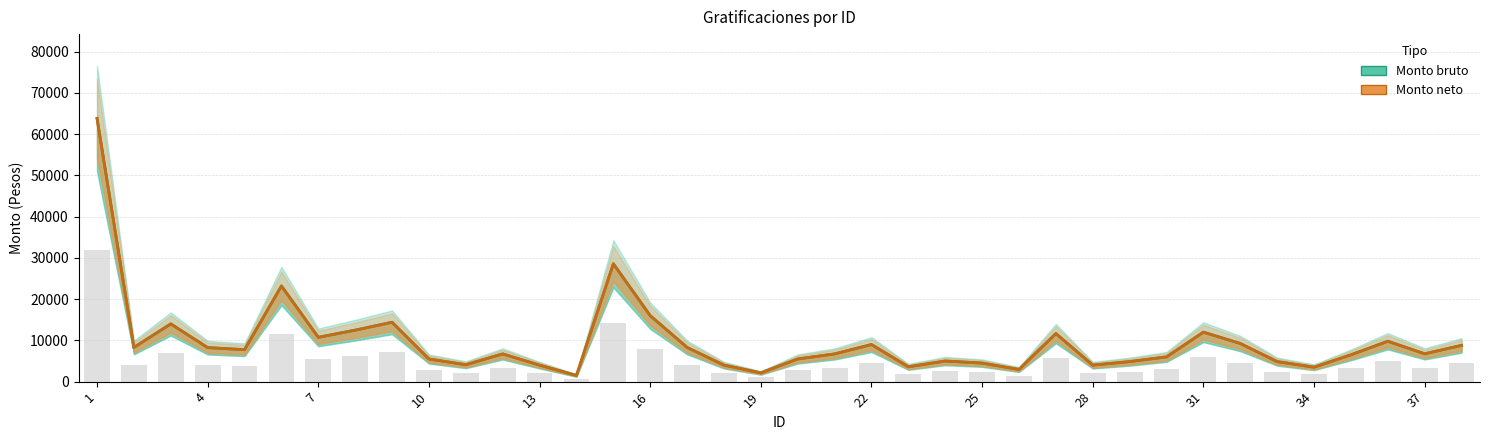

At which category does the chart reach its peak across all series?

1